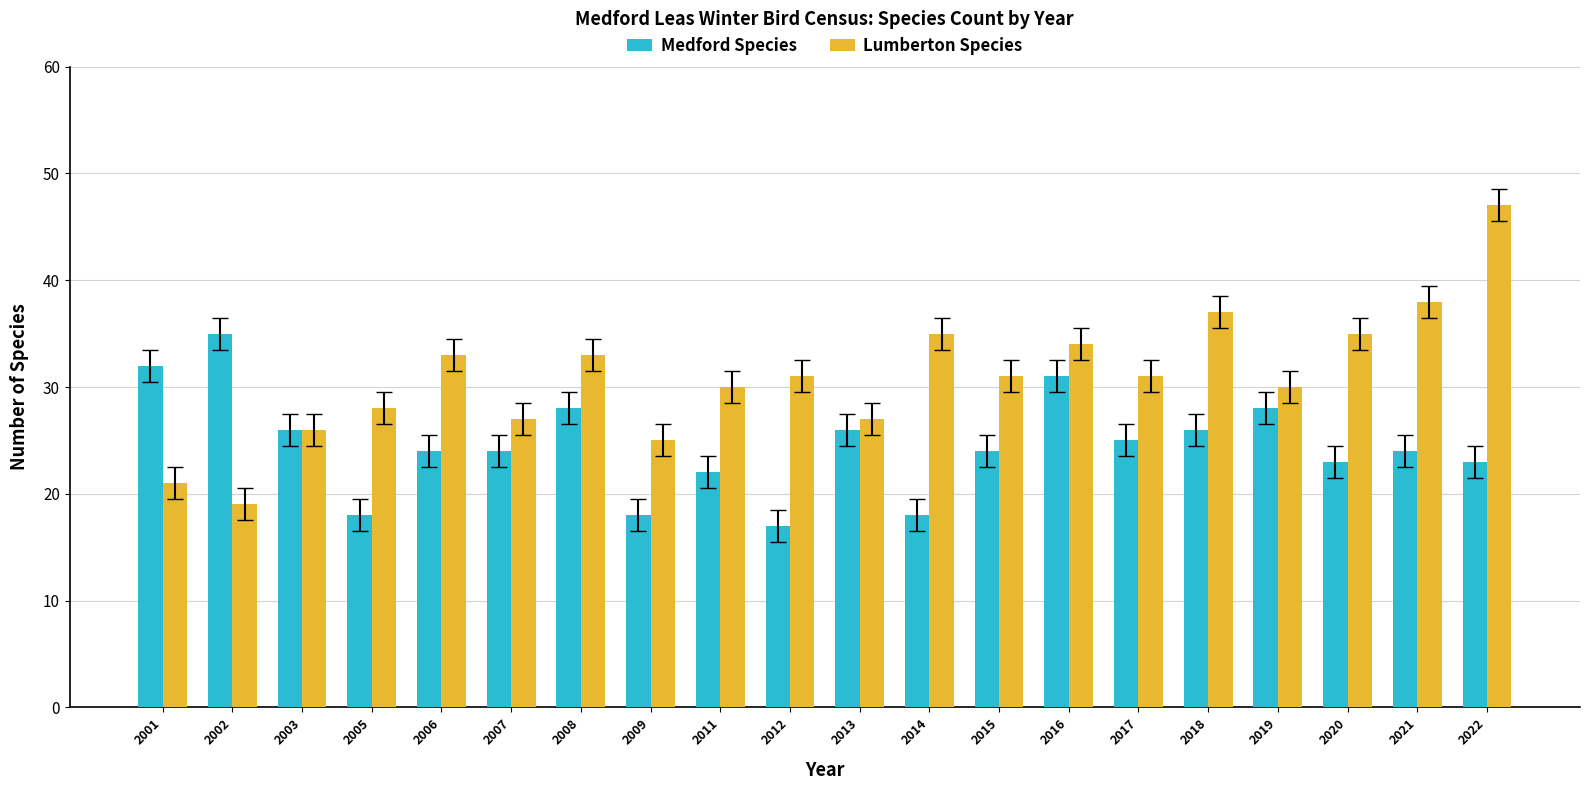

Which series has the widest spread of values?

Lumberton Species